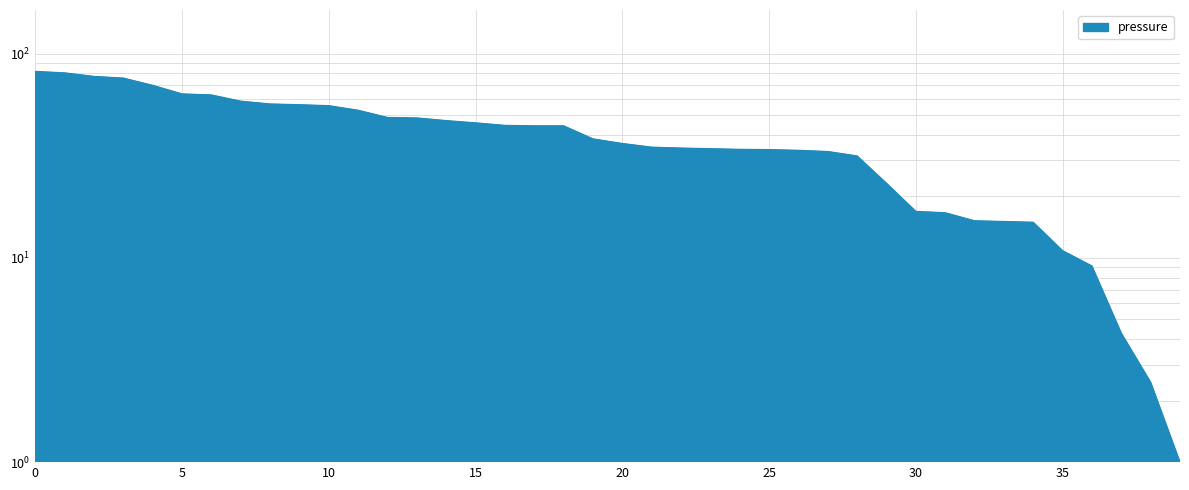

Is it true that the value at 02:28 is 33.6?

True